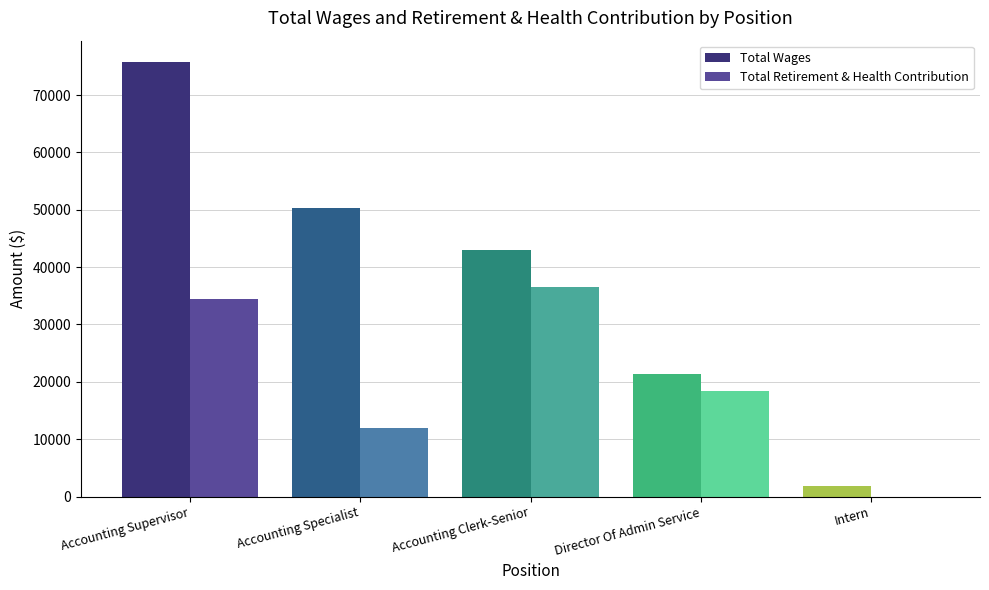

What is the approximate value of Total Retirement & Health Contribution at Accounting Clerk-Senior?

36571